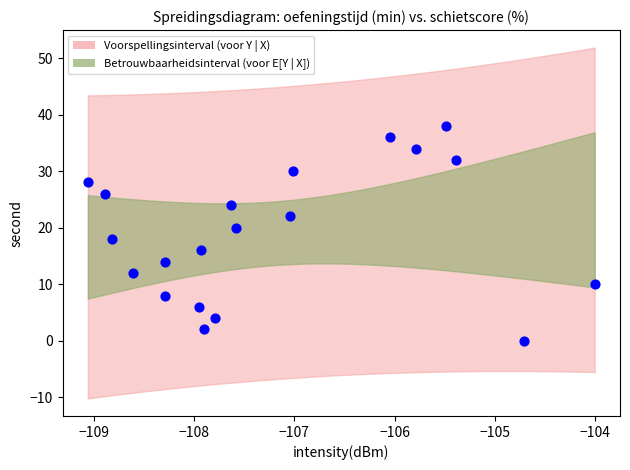

What is the range of Y values (max minus min)?

38